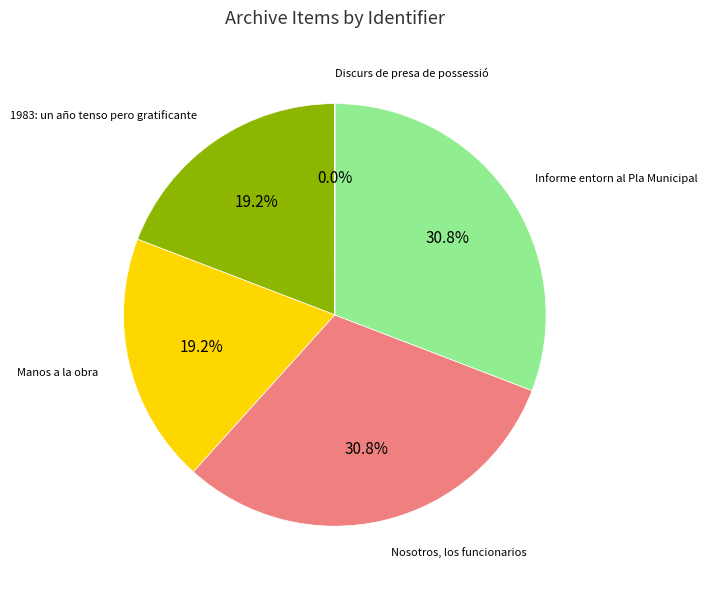

Is there a majority slice in this chart?

No